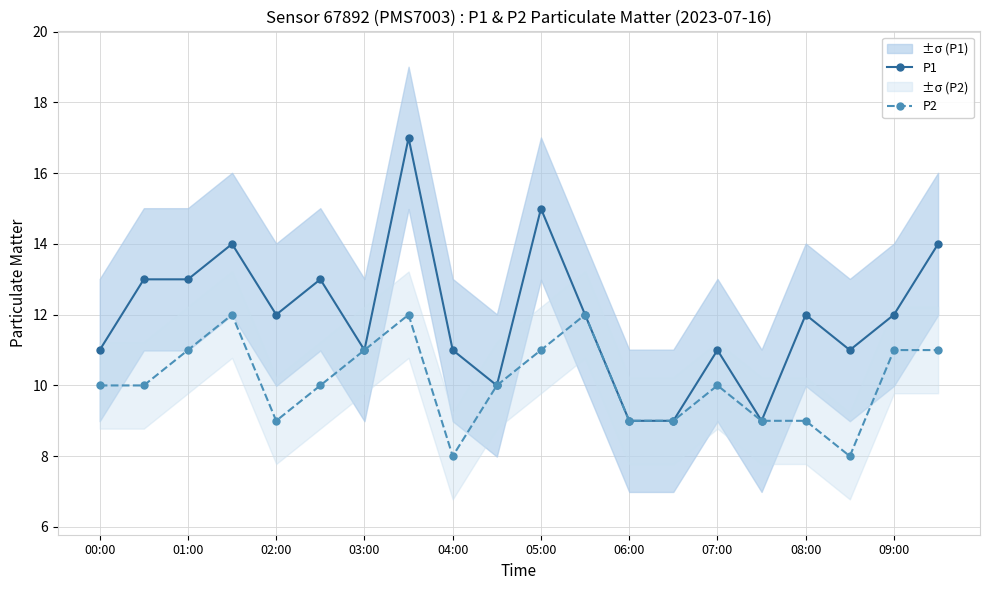

What is the minimum value for P1?

9